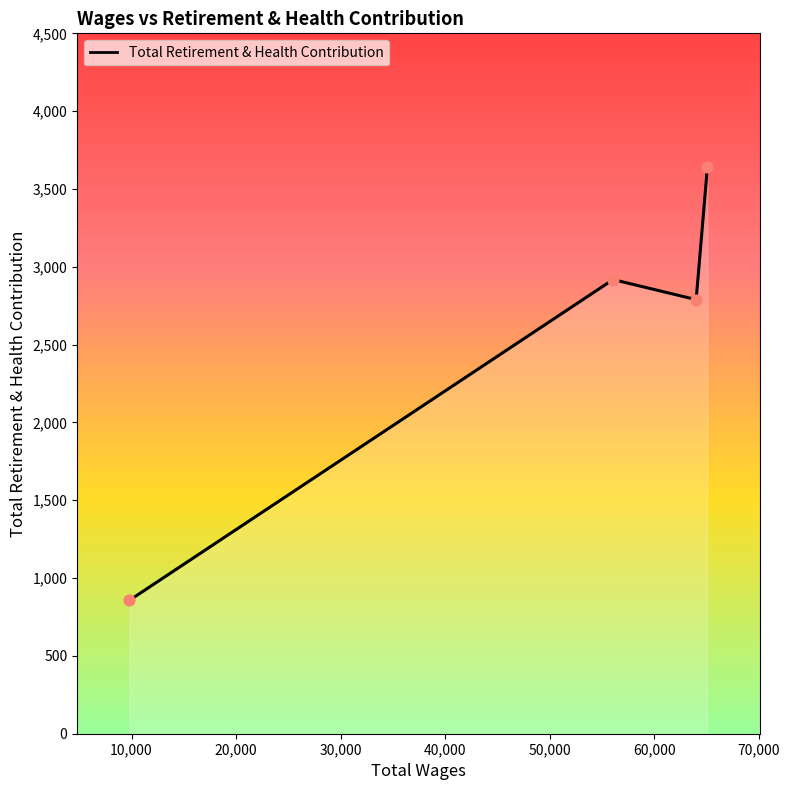

What is the sum of all values?

10206